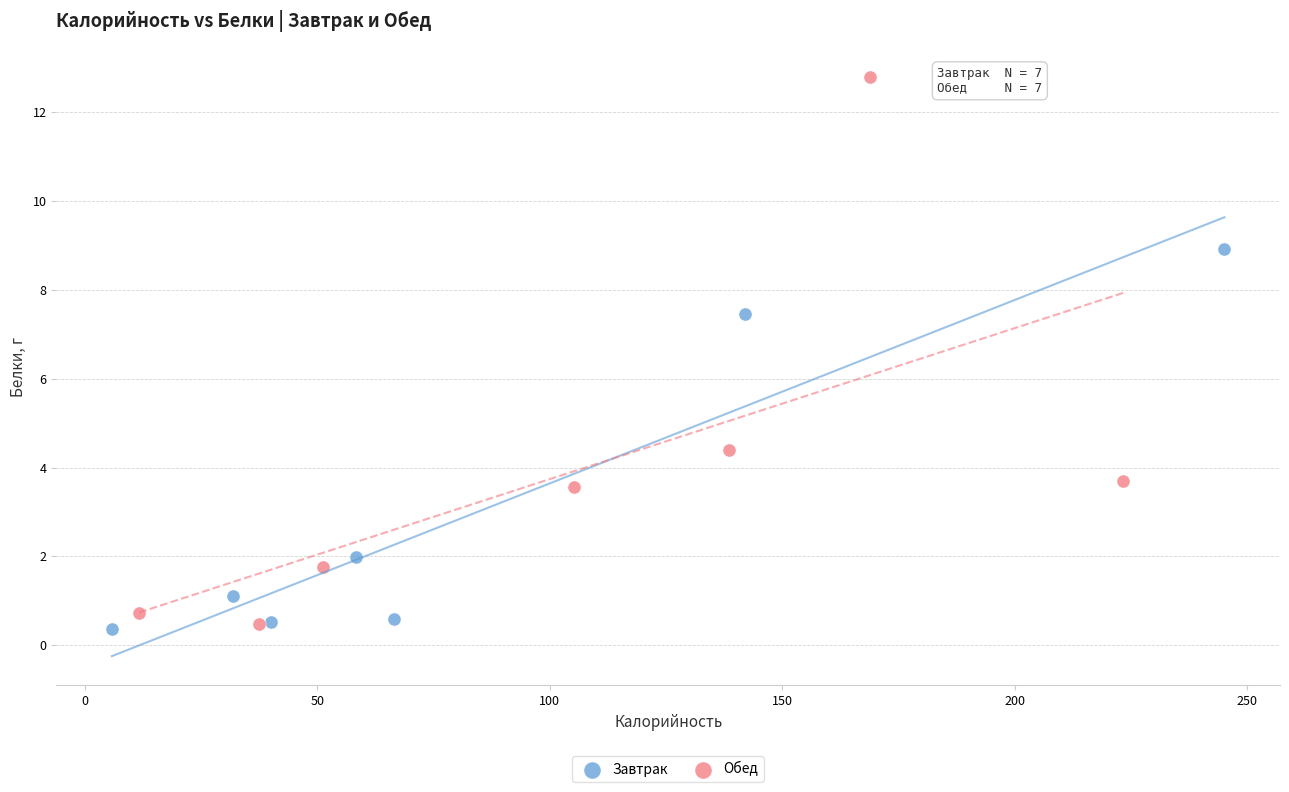

Which series reaches the maximum Y coordinate?

Обед